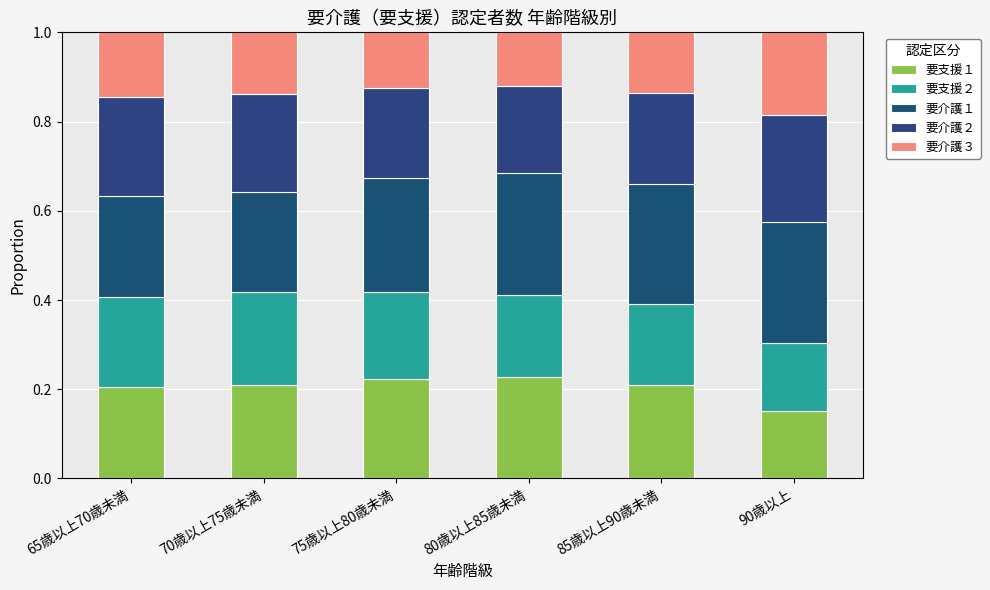

How many series are shown in this chart?

5